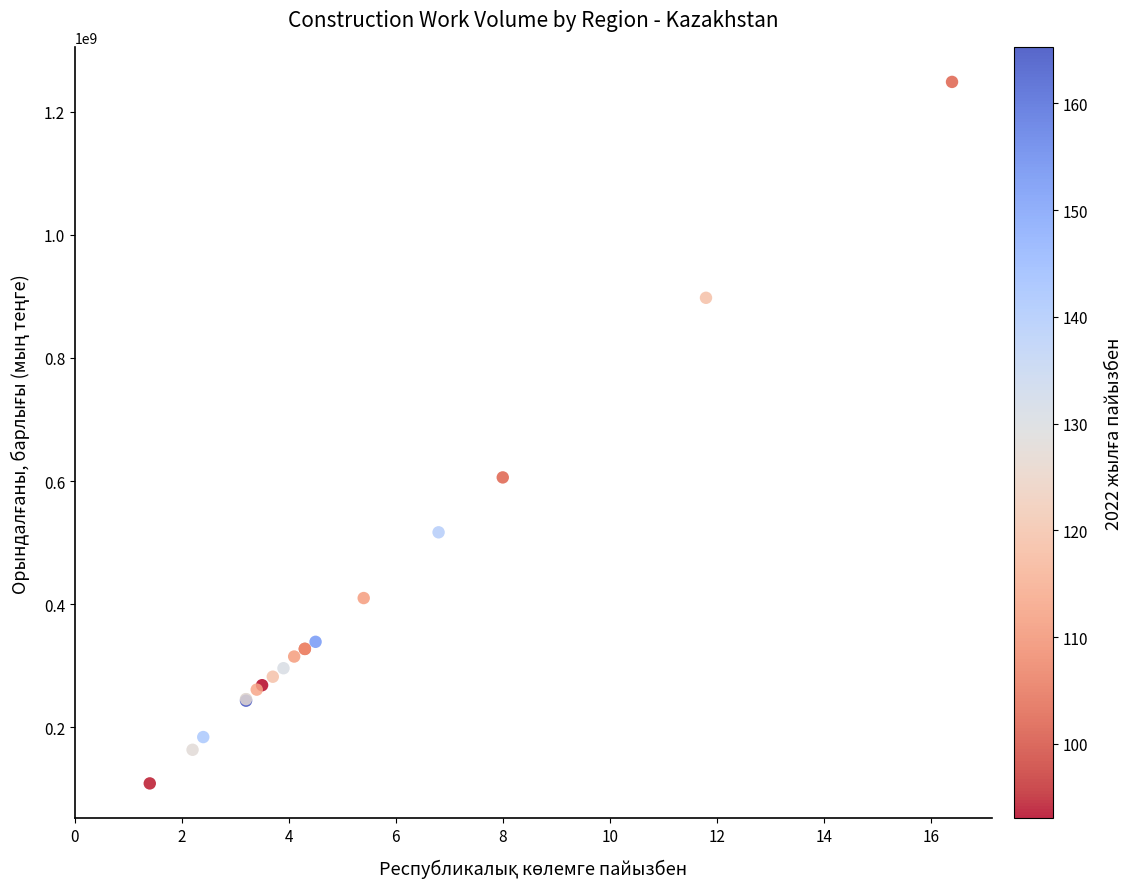

What Y value in the scatter plot is closest to 678621920?

605905089